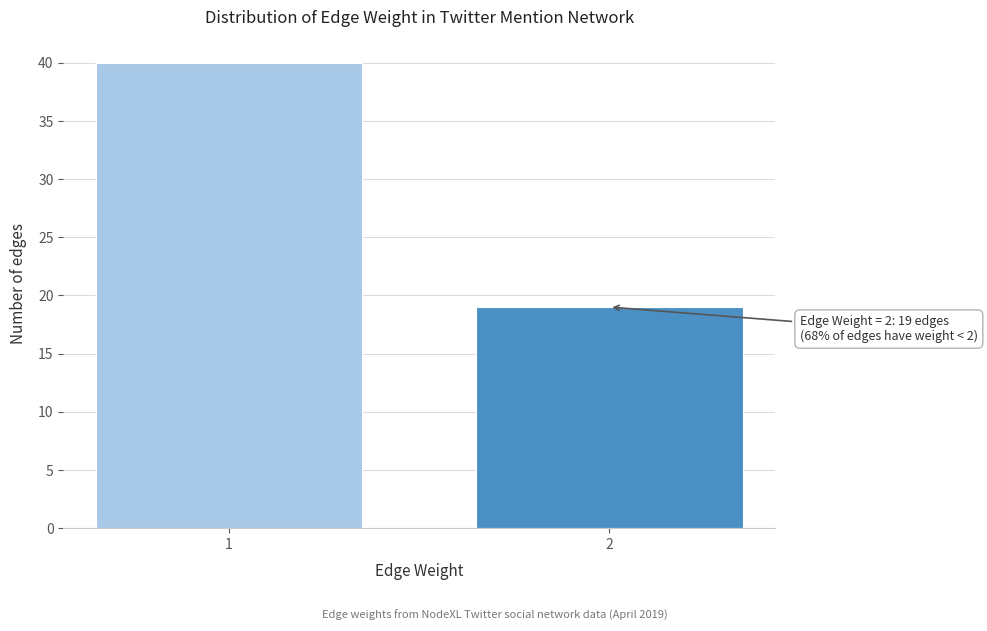

Reading left to right, extract all data points from this chart.

40	19